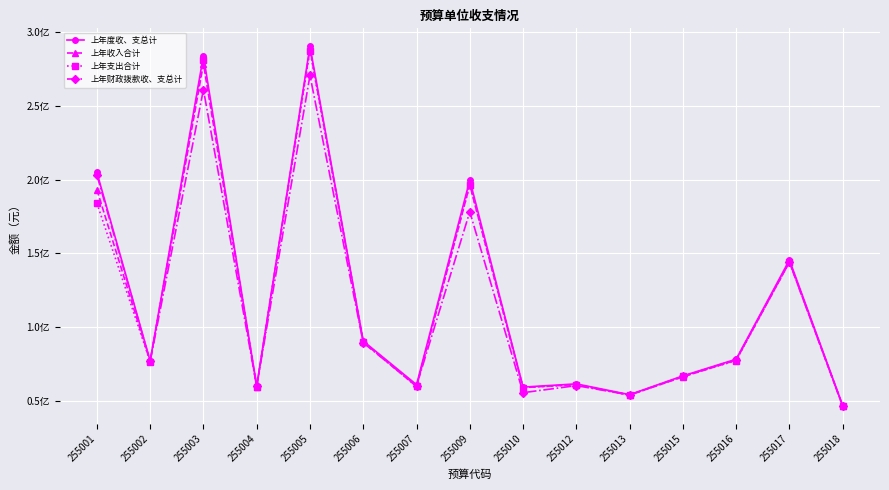

At which label does 上年支出合计 reach its peak?

255005